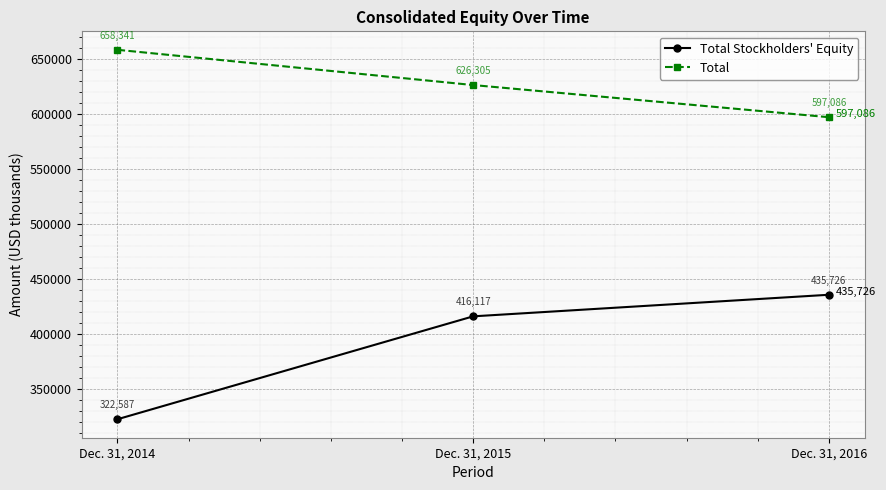

How many categories are shown in the chart?

3